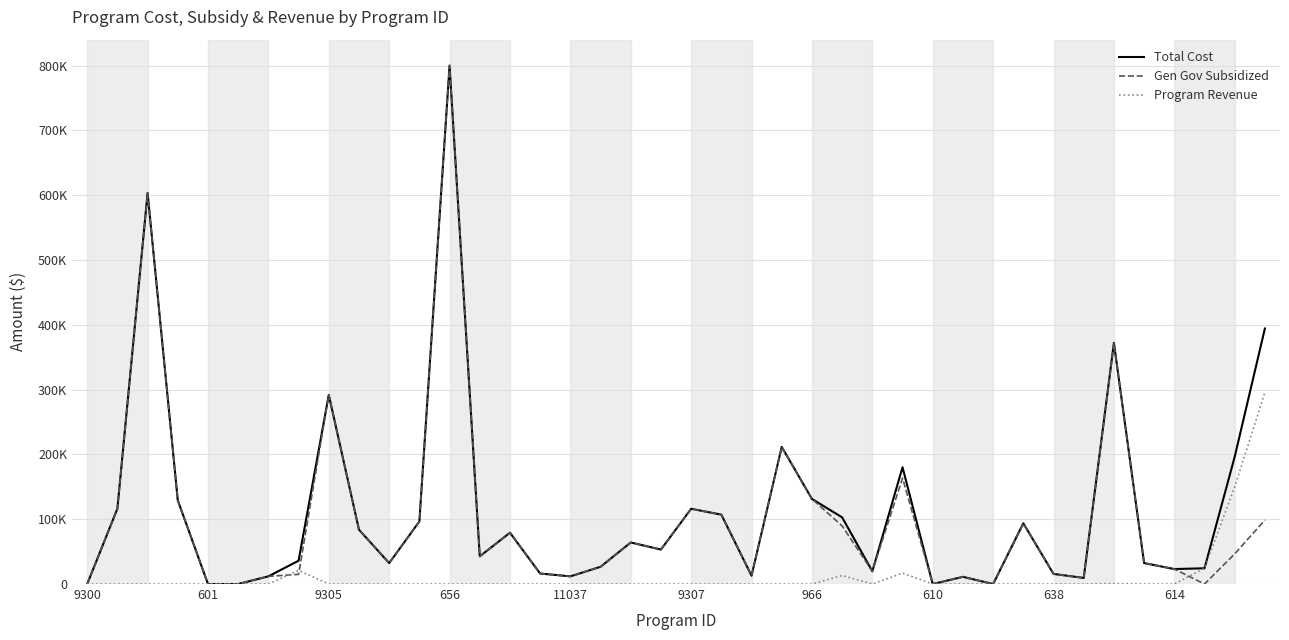

Which series has the widest spread of values?

Total Cost